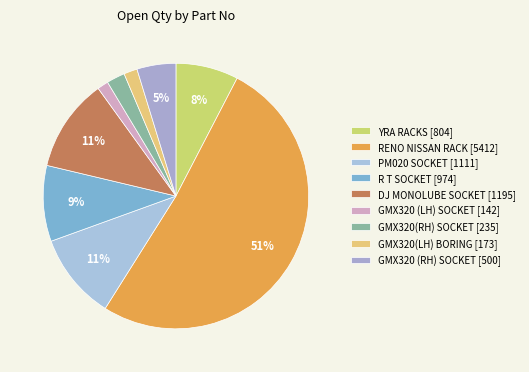

Count the number of slices in the pie.

9